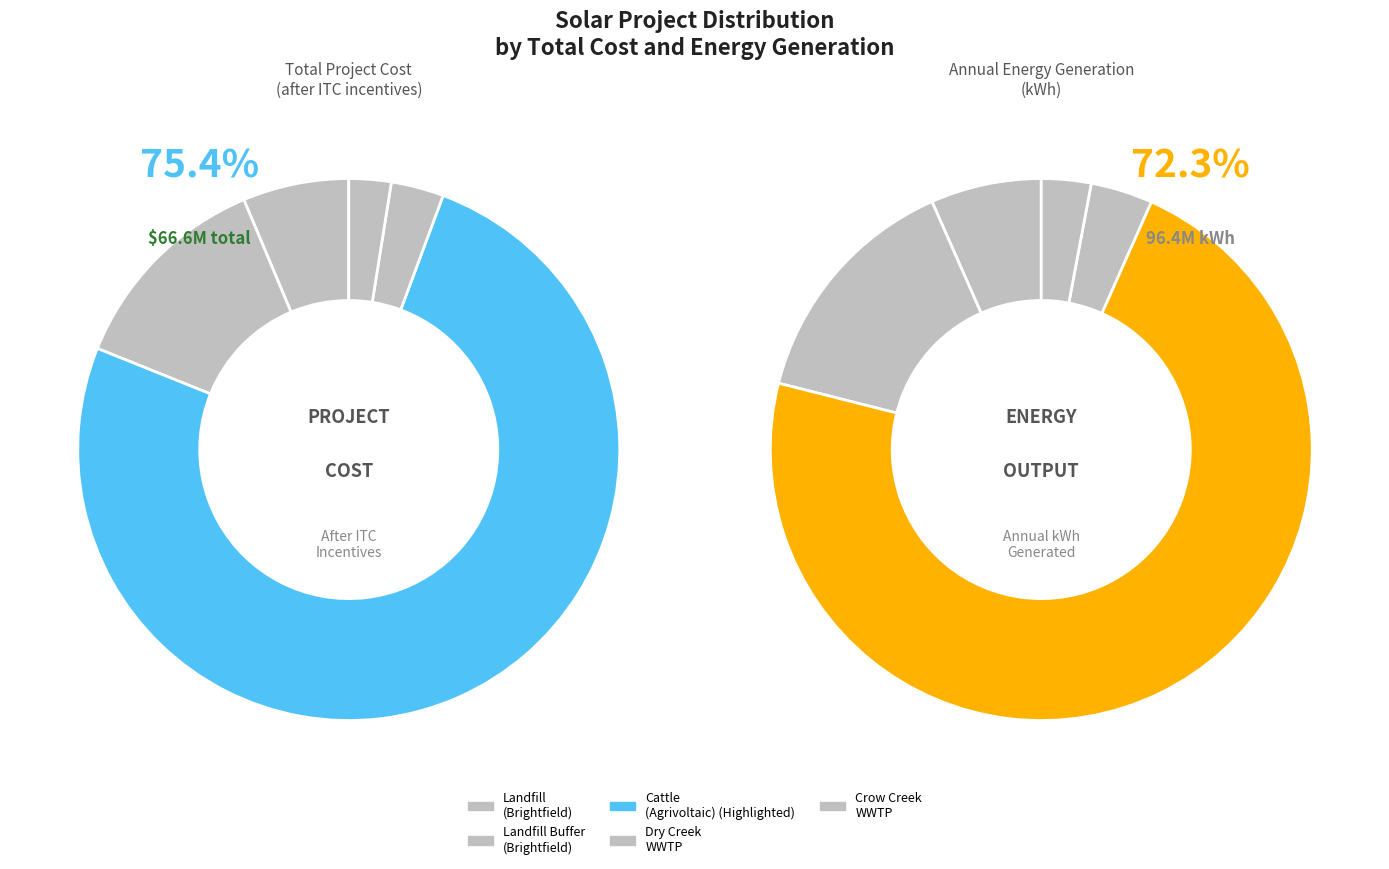

Which series has the widest spread of values?

values_energy